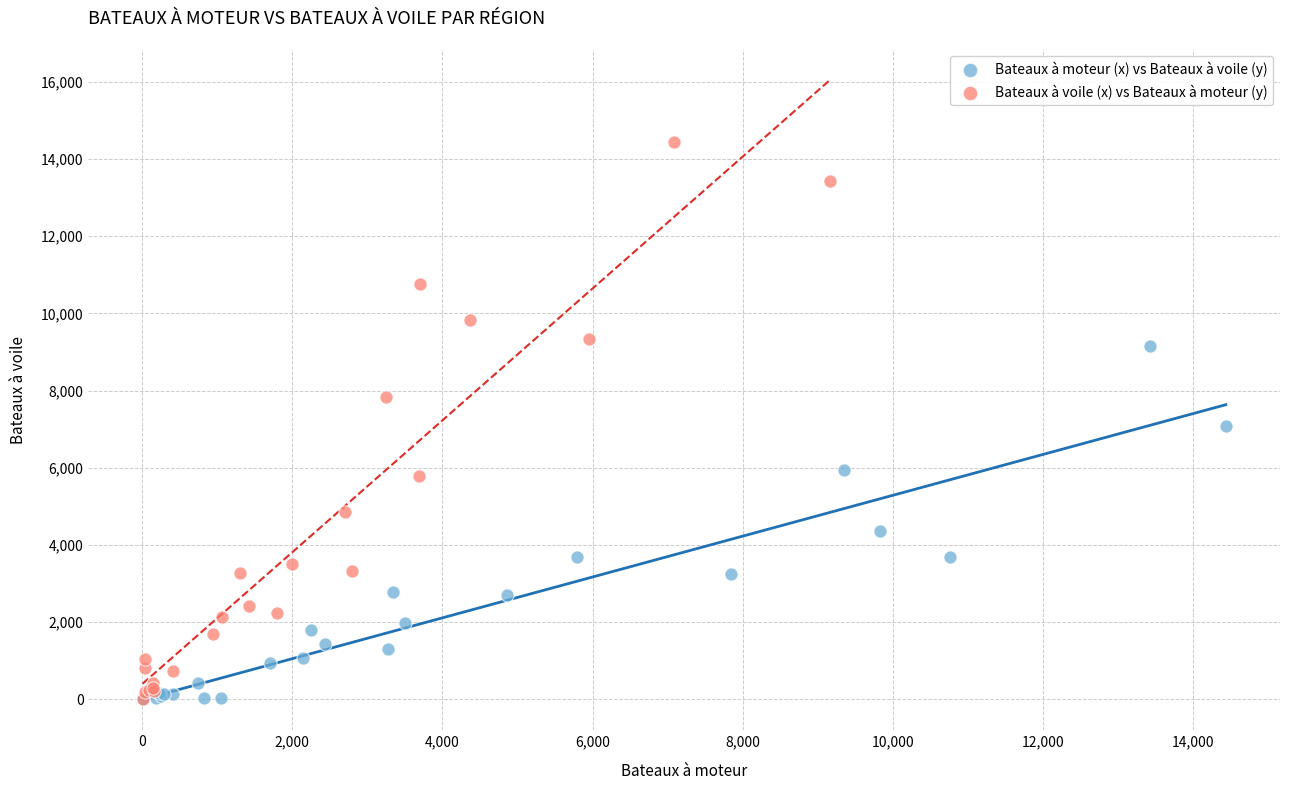

Which series contains the highest Y value?

Bateaux à voile (x) vs Bateaux à moteur (y)